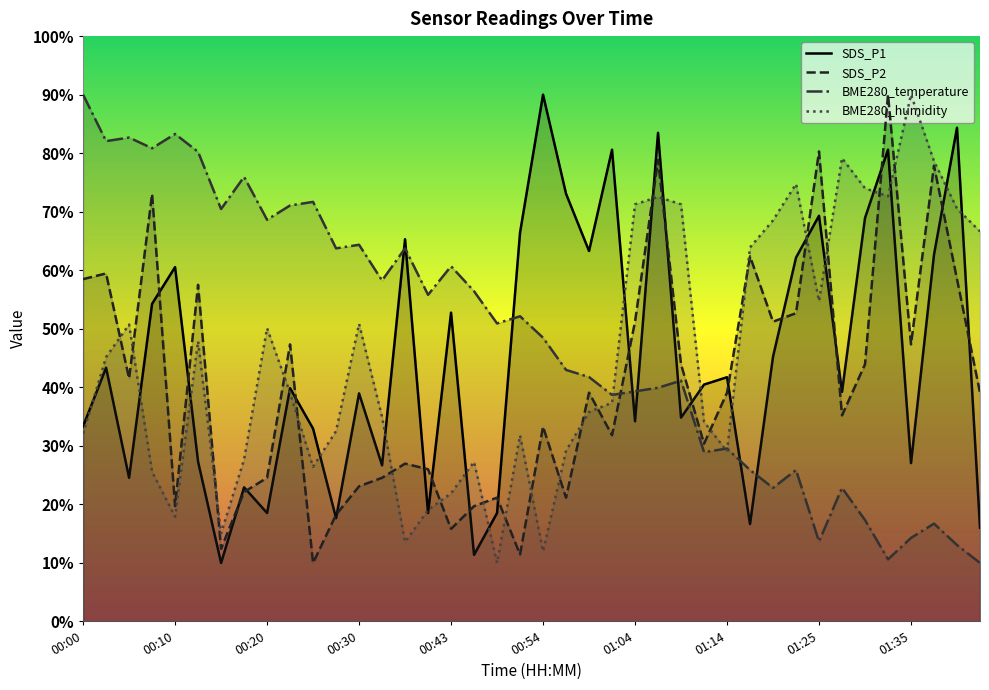

At how many categories does at least one series exceed 62?

33